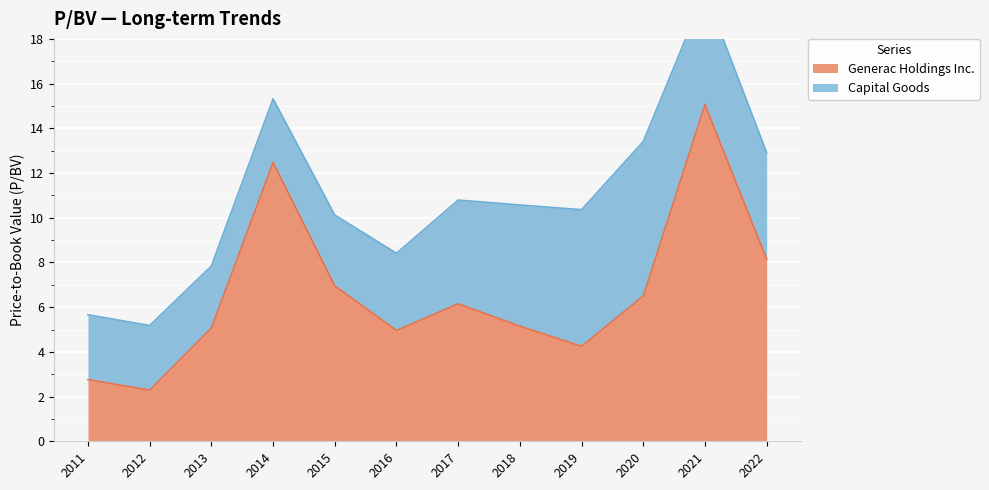

What is the smallest value displayed?

2.3